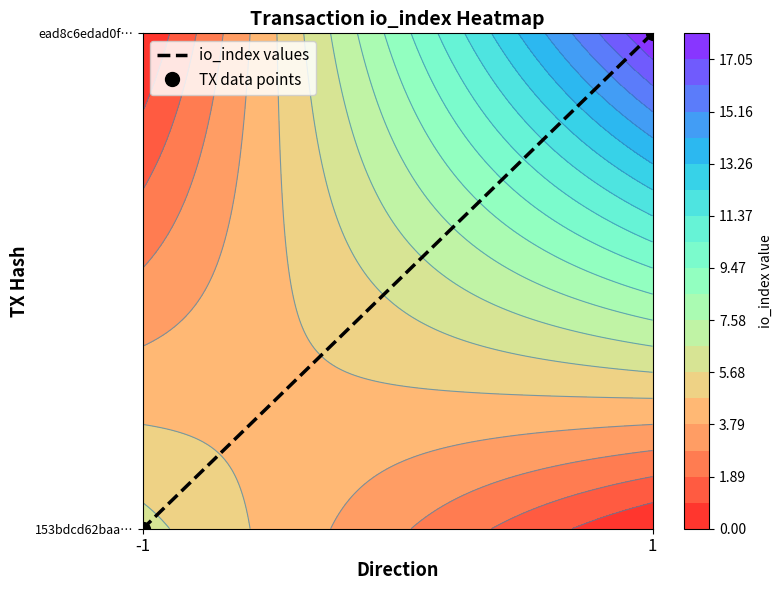

What is the difference between the maximum and minimum values in the TX data points series?

1